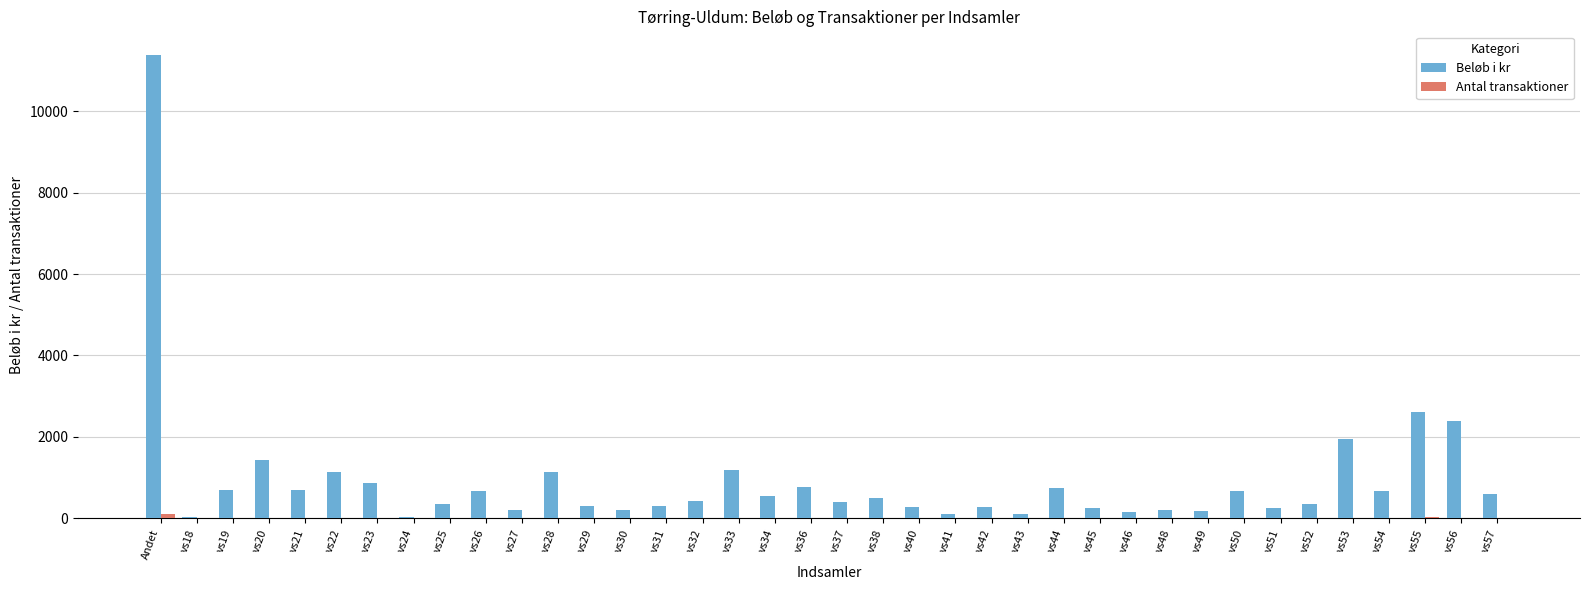

Which series changed the most between vs23 and vs51?

Beløb i kr